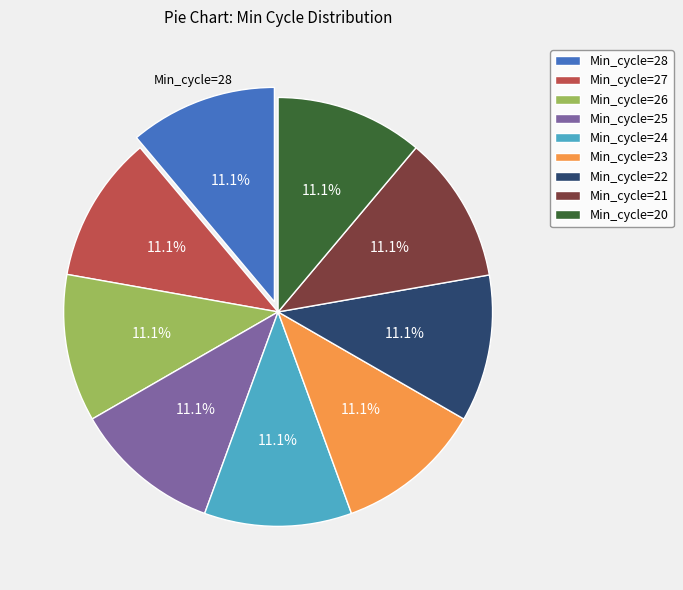

Is Min_cycle=25 the majority of the pie?

No